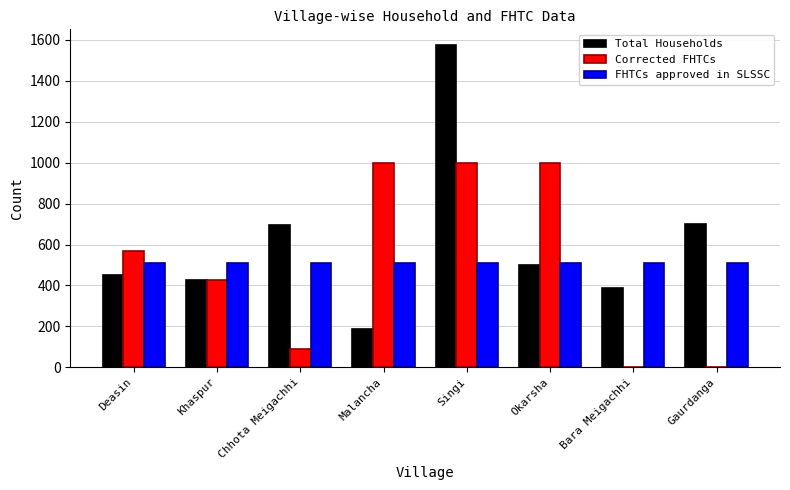

Which series has the largest total across all categories?

Total Households